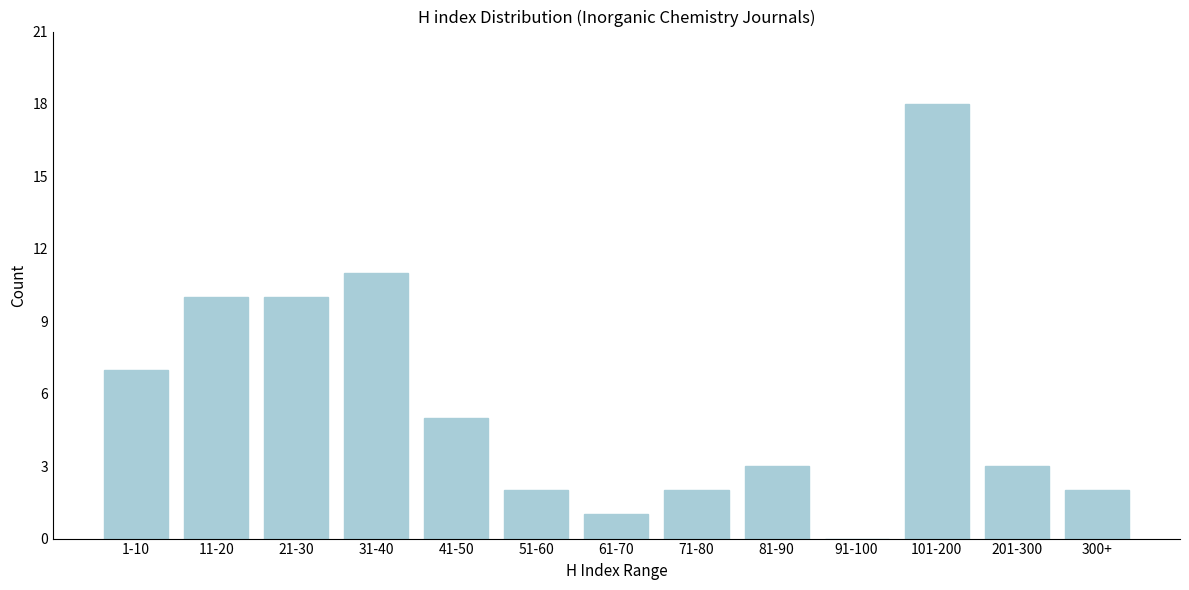

Reading right to left, extract all data points from this chart.

300+=2	201-300=3	101-200=18	91-100=0	81-90=3	71-80=2	61-70=1	51-60=2	41-50=5	31-40=11	21-30=10	11-20=10	1-10=7